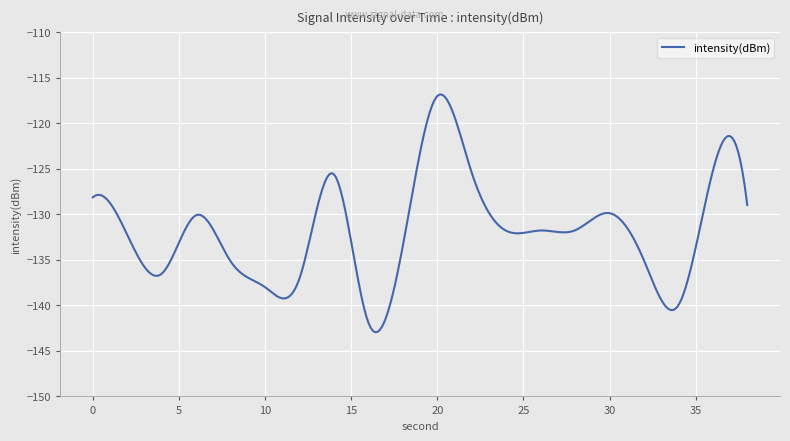

What is the smallest value displayed?

-142.9